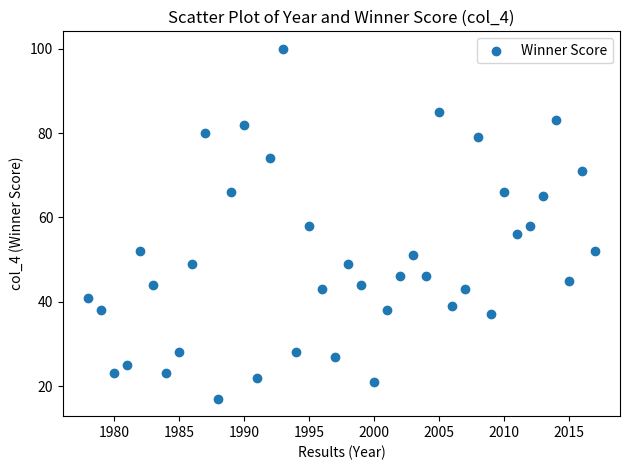

What is the range of X values (max minus min)?

39